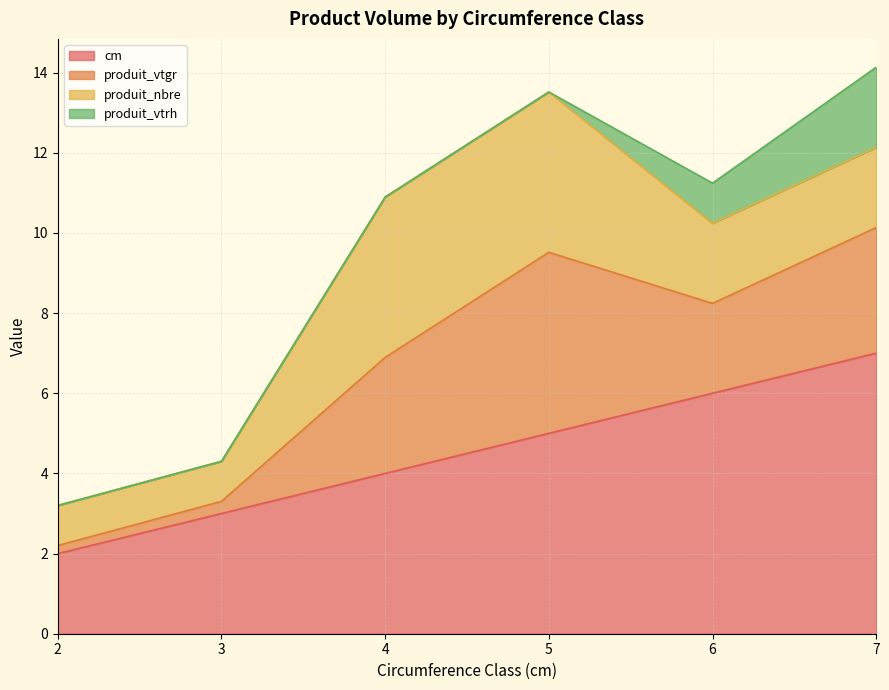

Which has a higher value, 7 or 6?

7